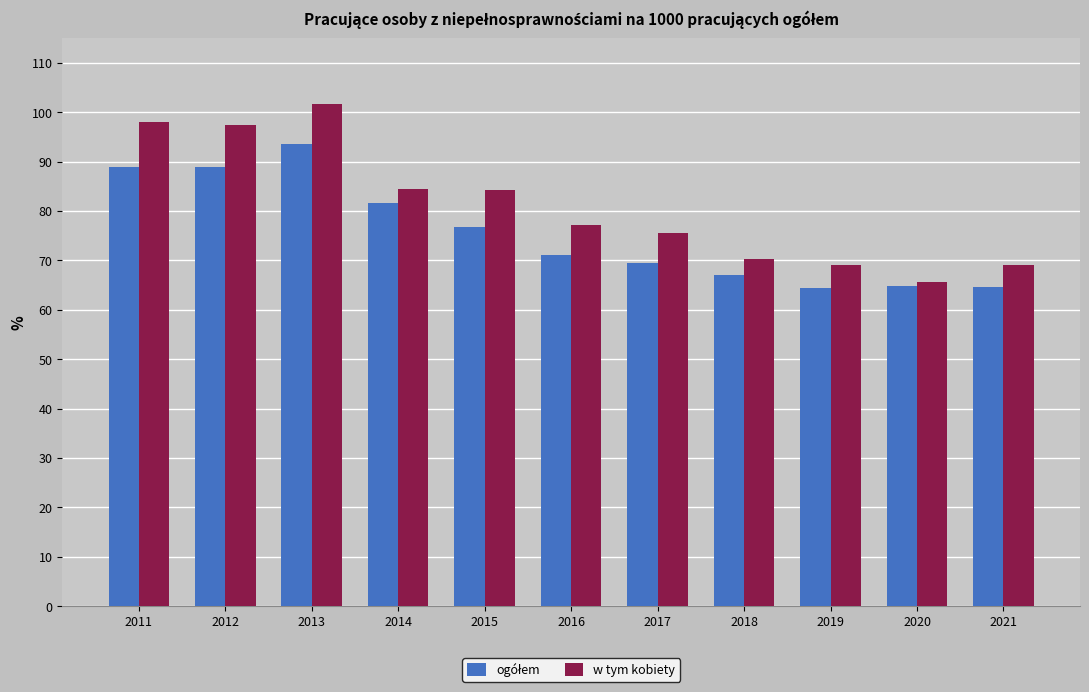

At which category is the sum across all series the highest?

2013